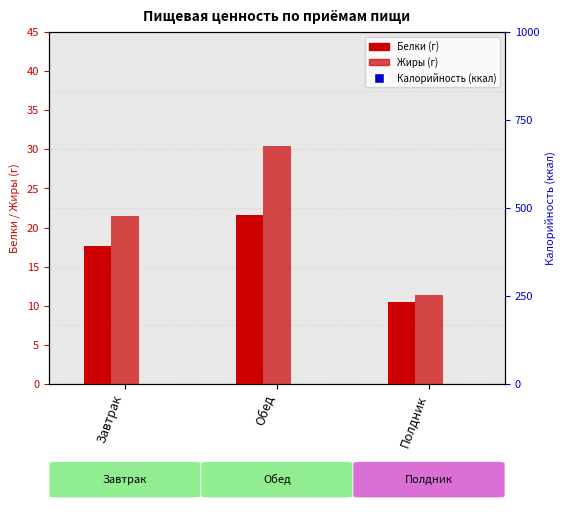

At which category is the sum across all series the highest?

Обед